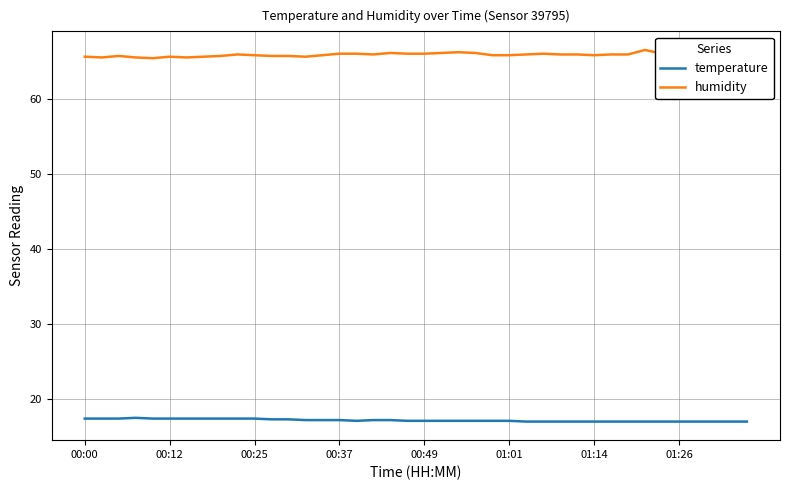

Which series has the largest total across all categories?

humidity